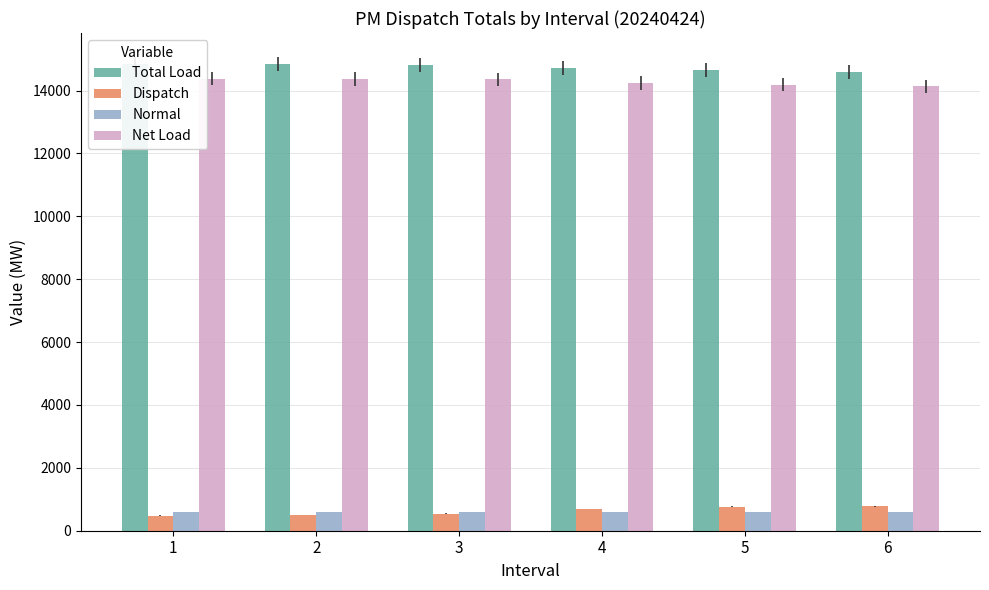

What is the difference between the highest and lowest values at 3?

14272.6